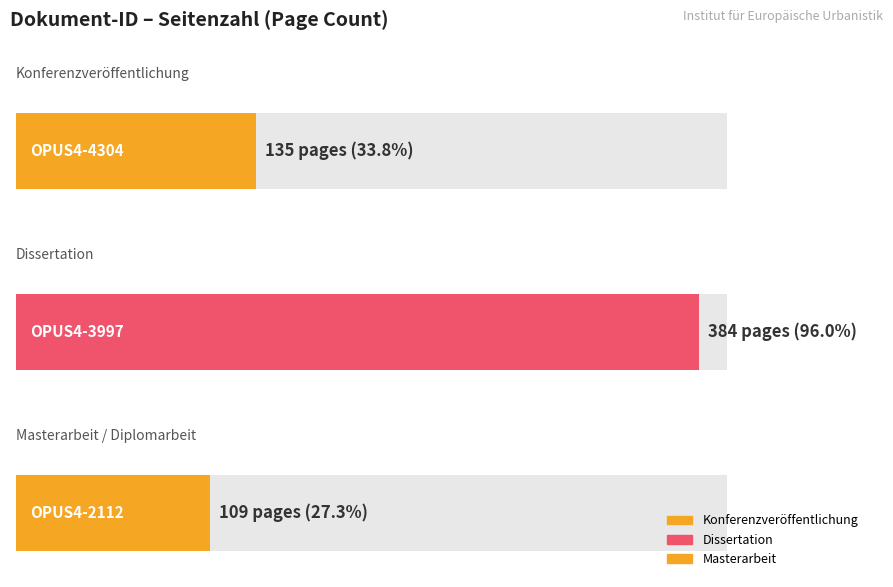

What is the greatest value displayed?

384